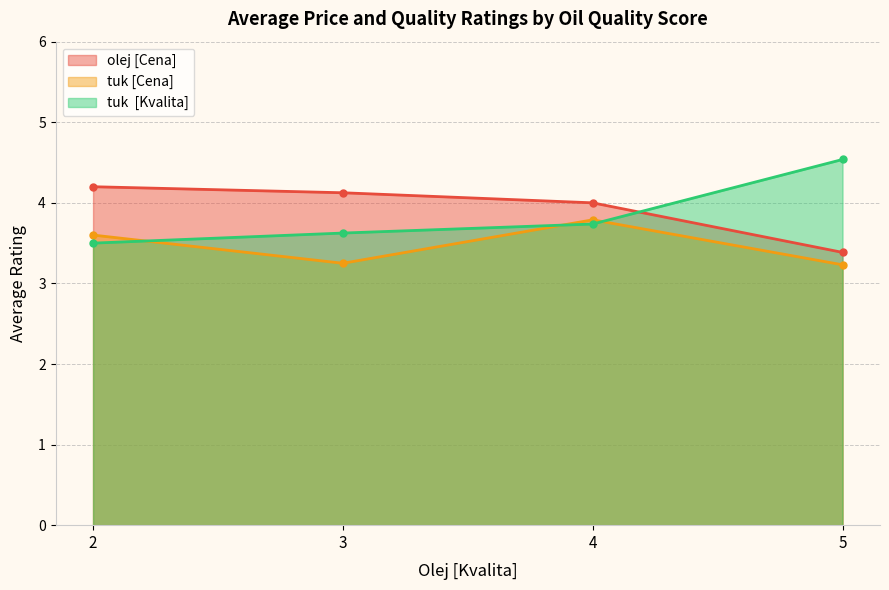

What is the difference between the highest and lowest values at 5?

1.3